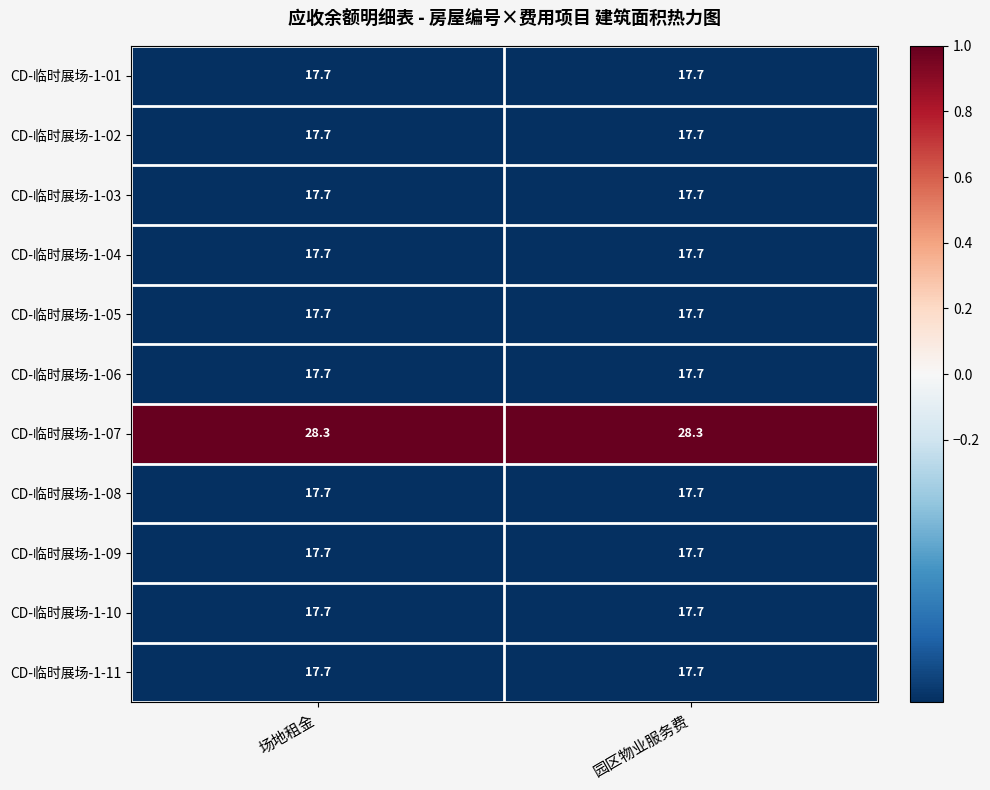

What is the sum of all CD-临时展场-1-07 values?

56.6